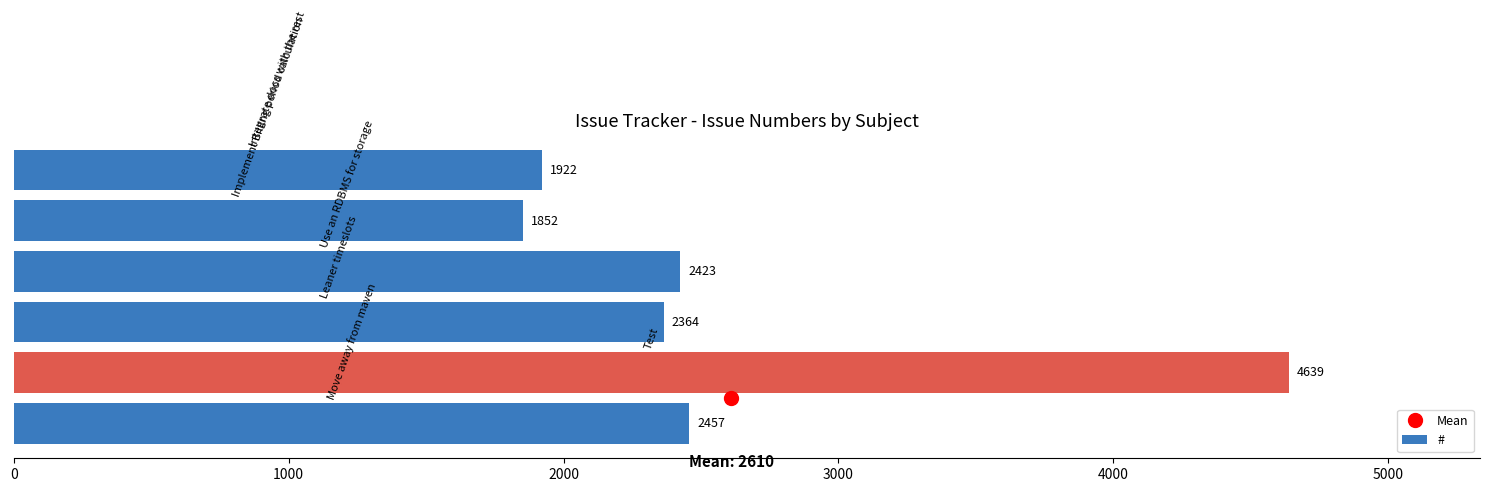

What is the difference between the second highest and second lowest values?

535